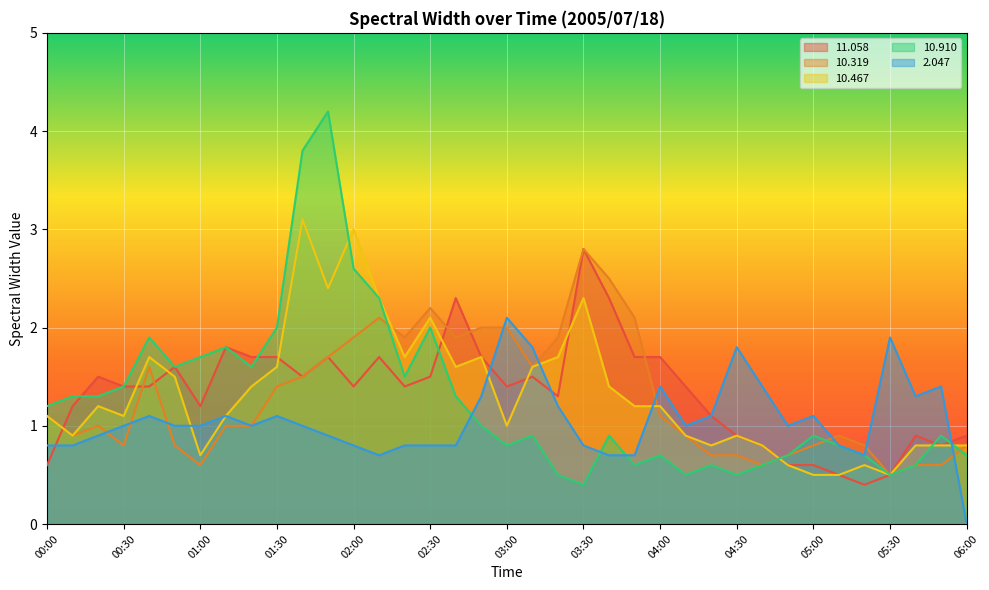

What is the difference between the highest and lowest values at 04:50?

0.4